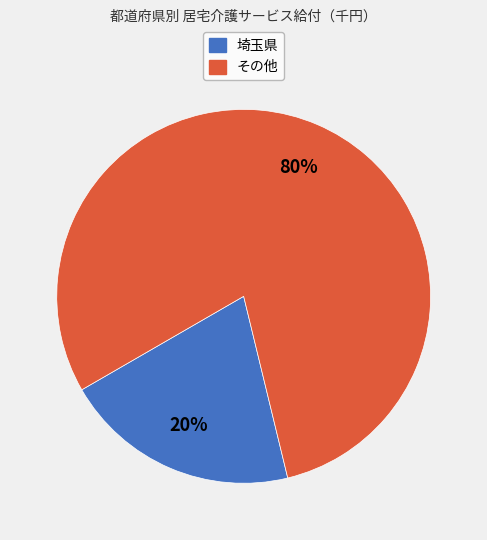

The その他 slice represents 80% of the pie. True or false?

True